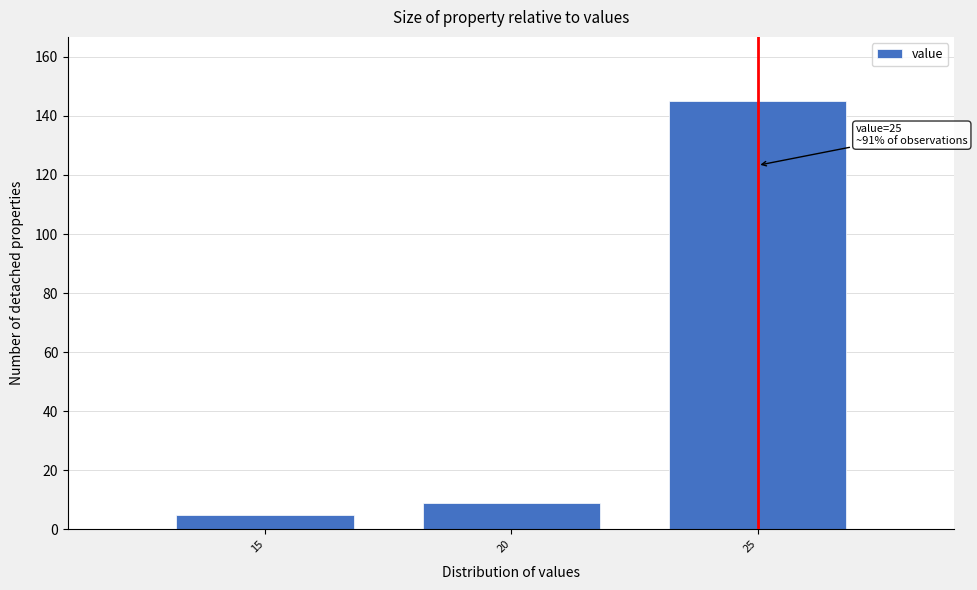

Reading right to left, list all the values displayed in this chart.

25=145	20=9	15=5